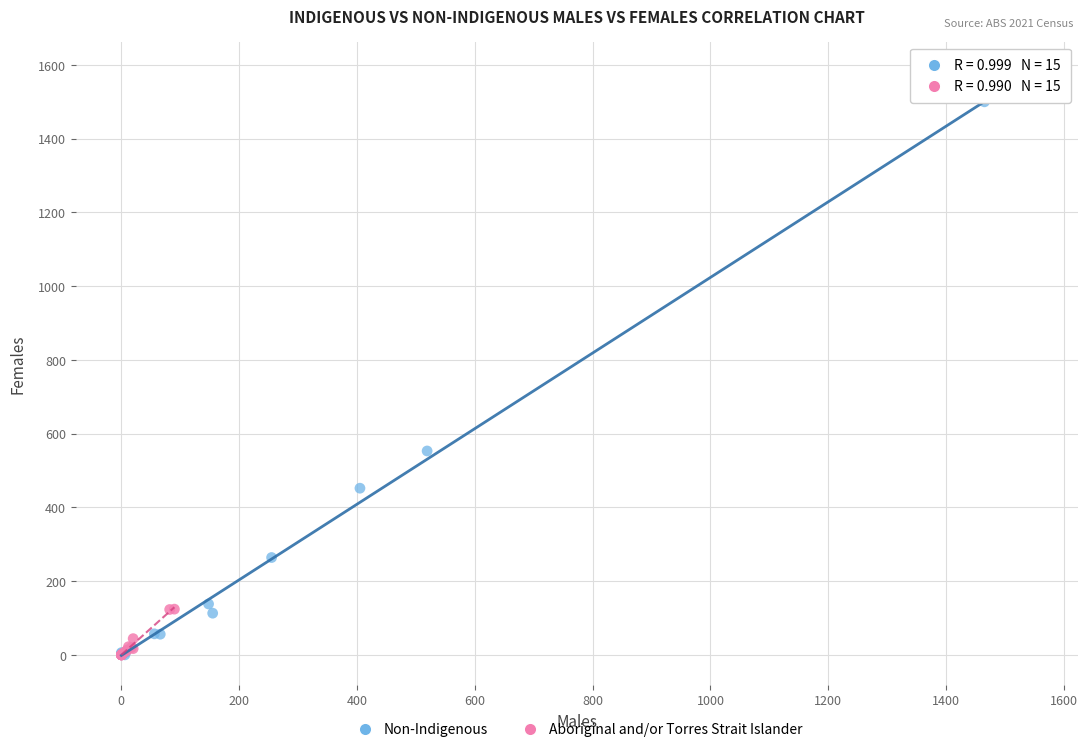

Which series has the widest spread of Y values?

Aboriginal and/or Torres Strait Islander